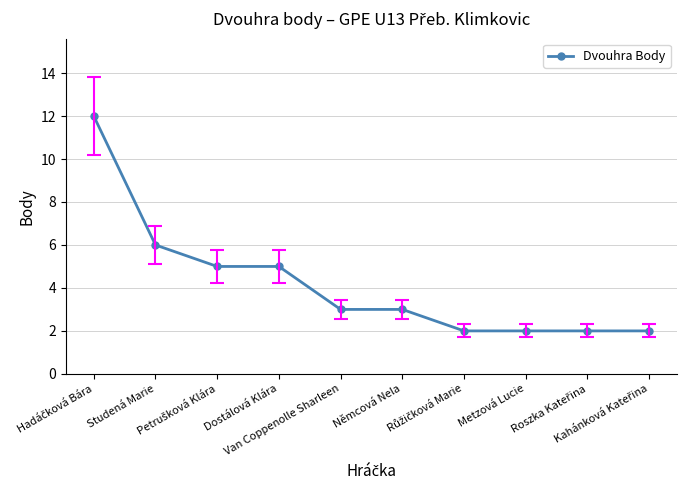

How many data points does each series have?

10